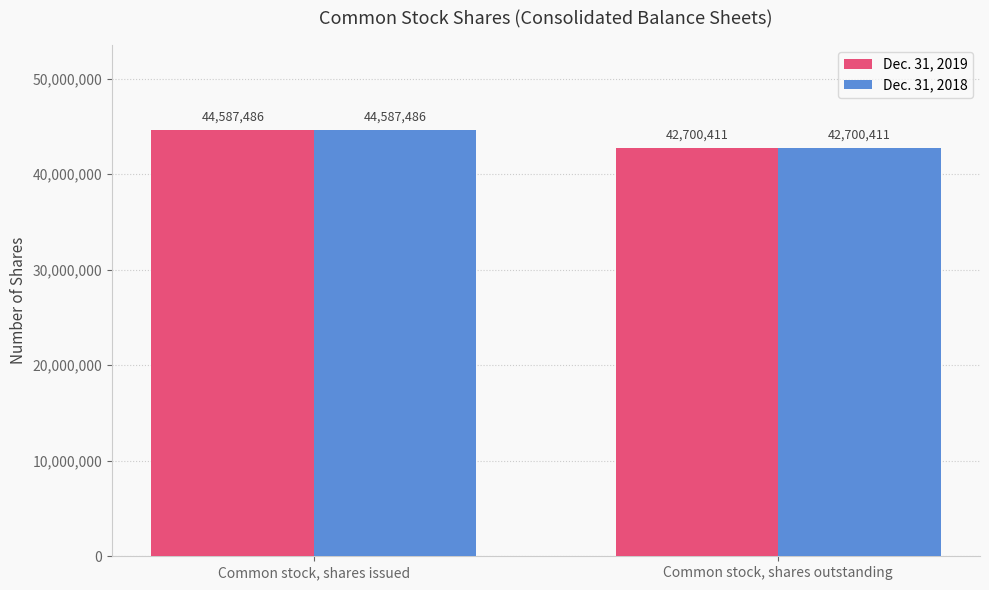

The value of Dec. 31, 2019 at Common stock, shares issued is 15855810. True or false?

False